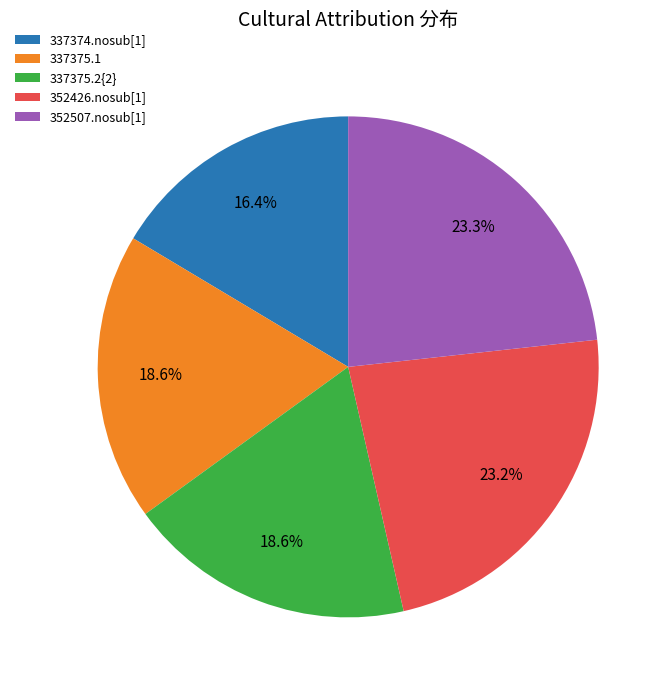

The 337375.1 slice represents 5% of the pie. True or false?

False